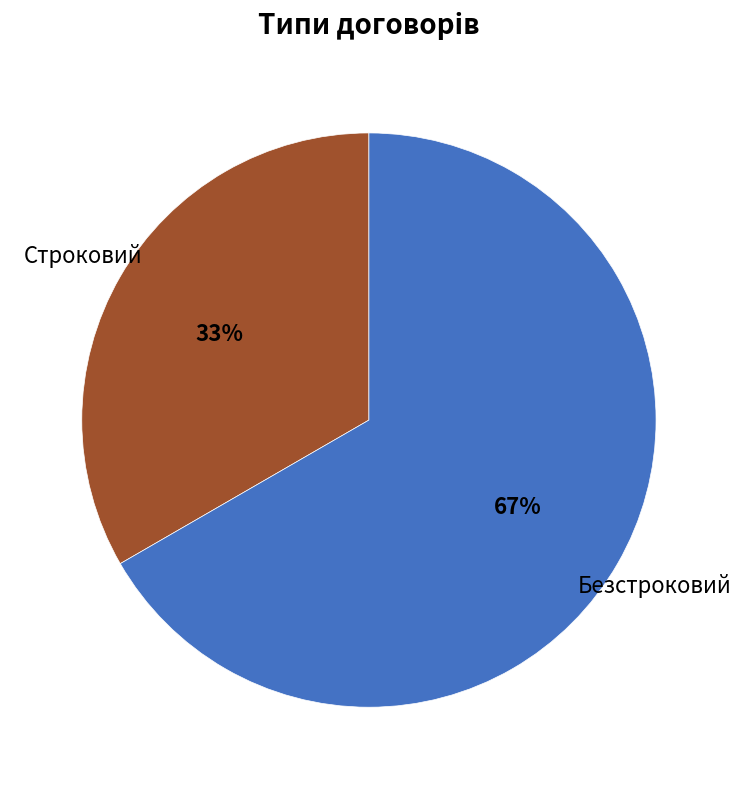

Does any single category account for the majority?

Yes